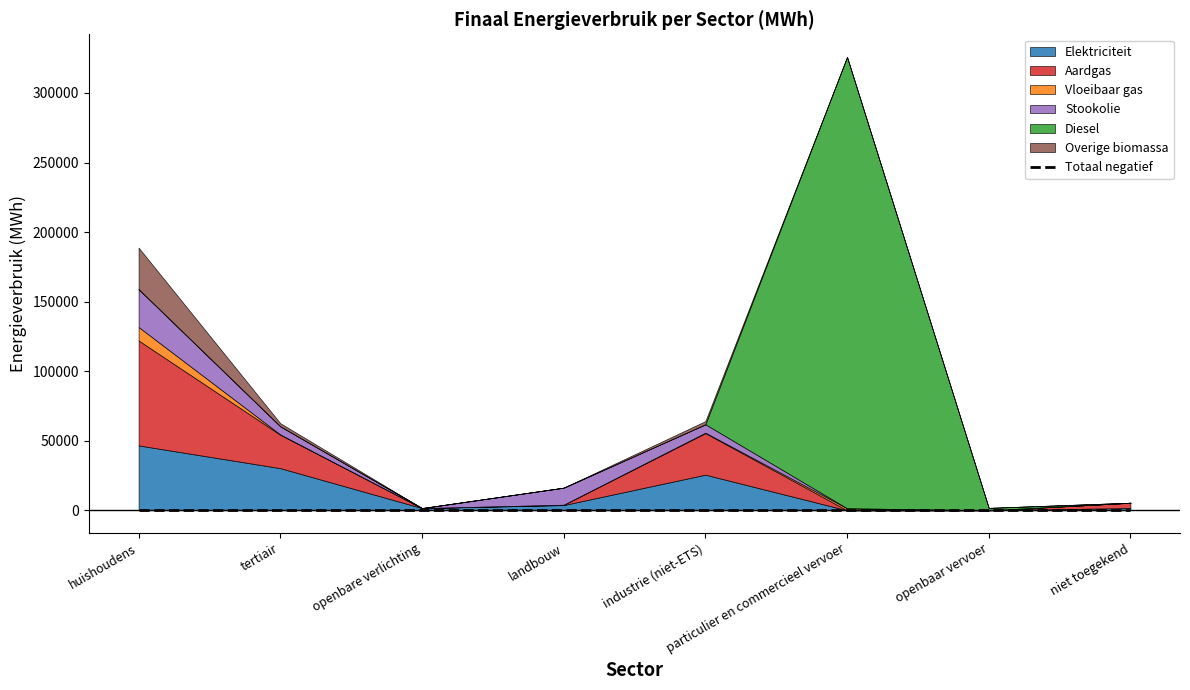

True or false: Diesel has a value of 0.0 at niet toegekend.

True